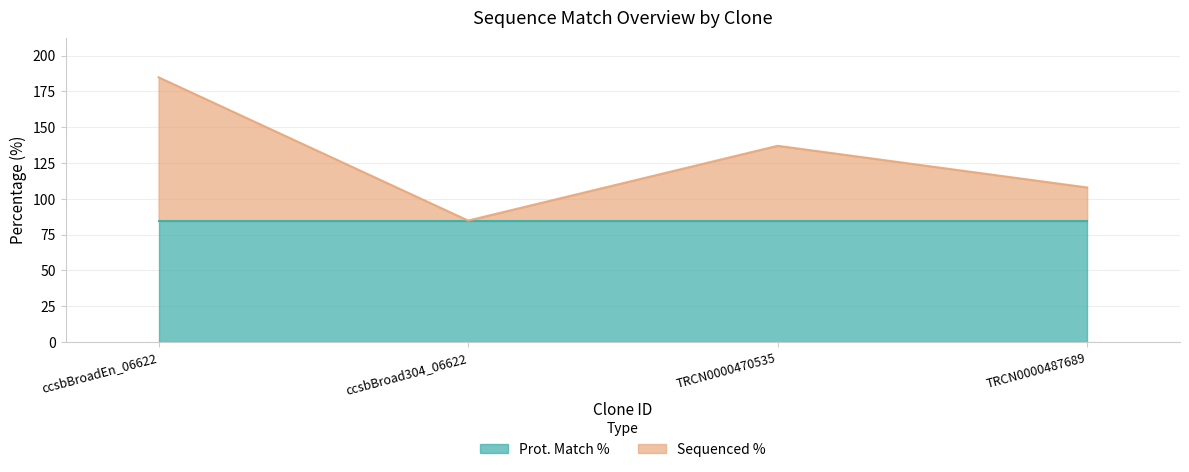

Reading right to left, extract all data points from this chart.

107.9	137.0	84.8	184.8